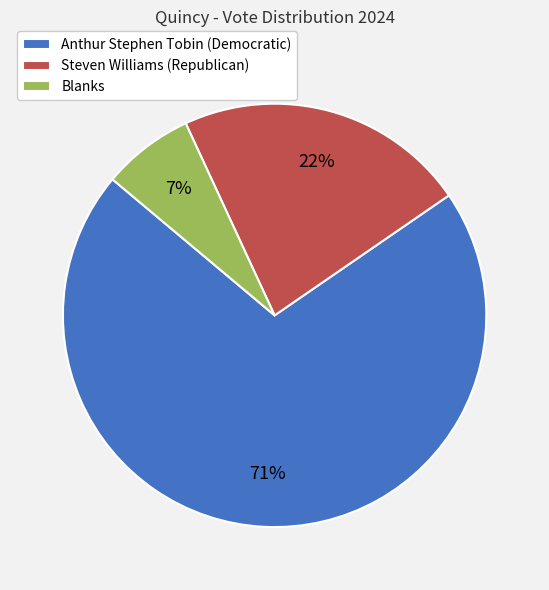

Which has a higher value, Steven Williams (Republican) or Blanks?

Steven Williams (Republican)